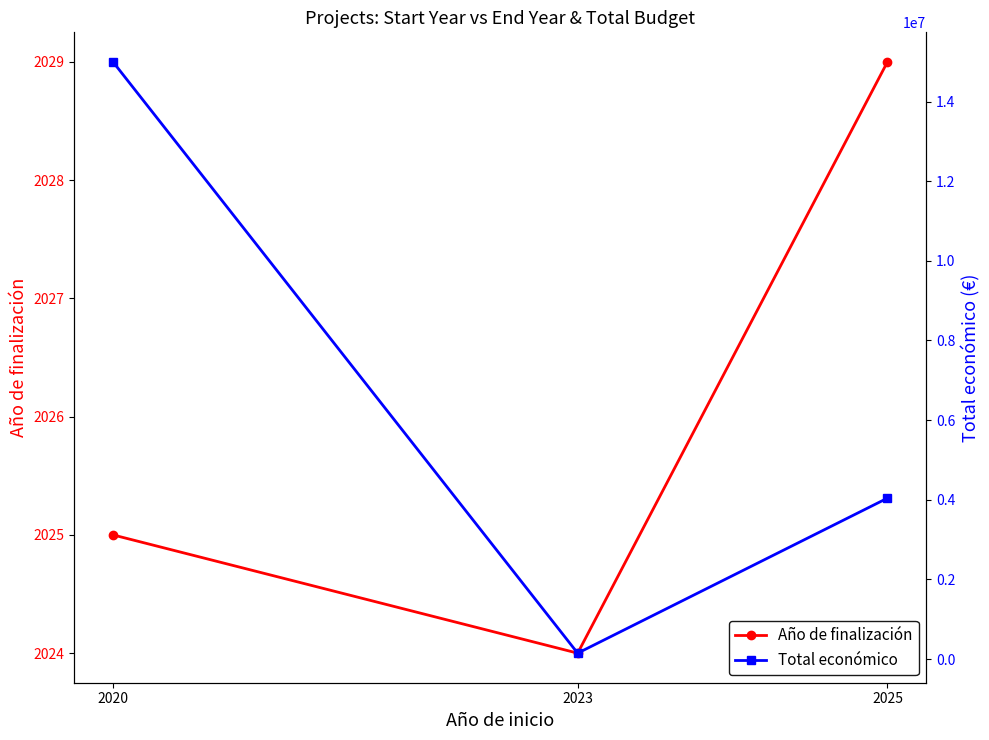

What is the greatest value displayed?

14994445